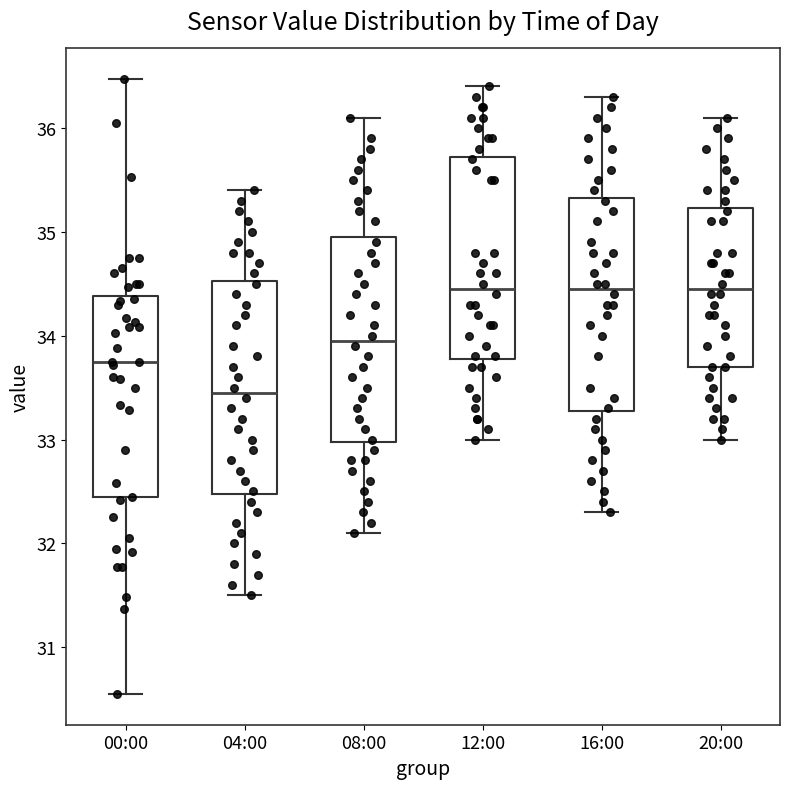

Which box has the lowest median line?

04:00